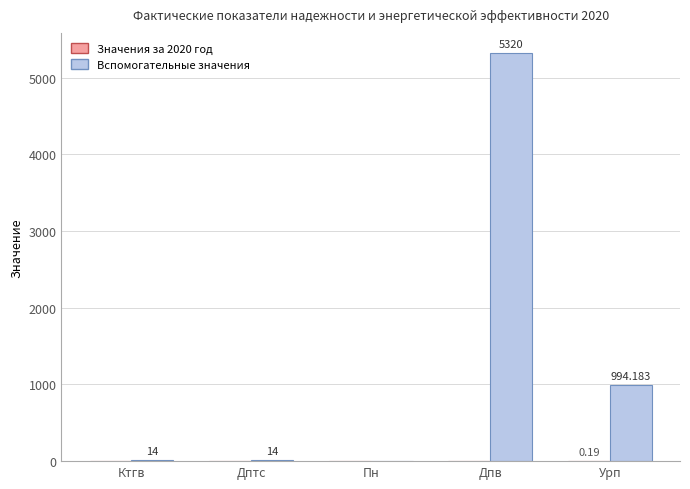

Which series changed the most between Дптс and Дпв?

Вспомогательные значения